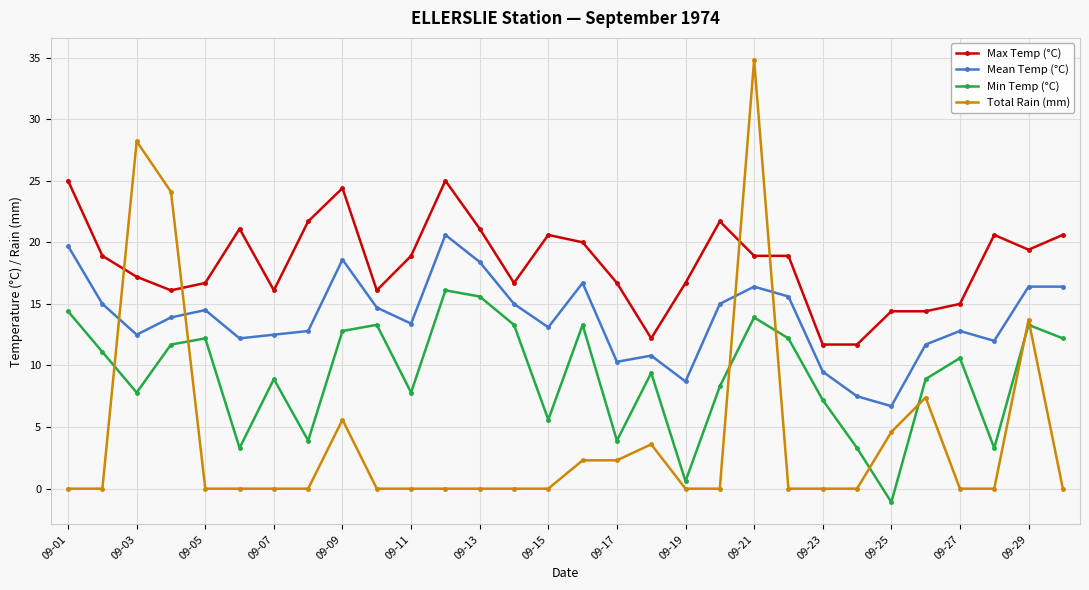

Which series has the largest total across all categories?

Max Temp (°C)